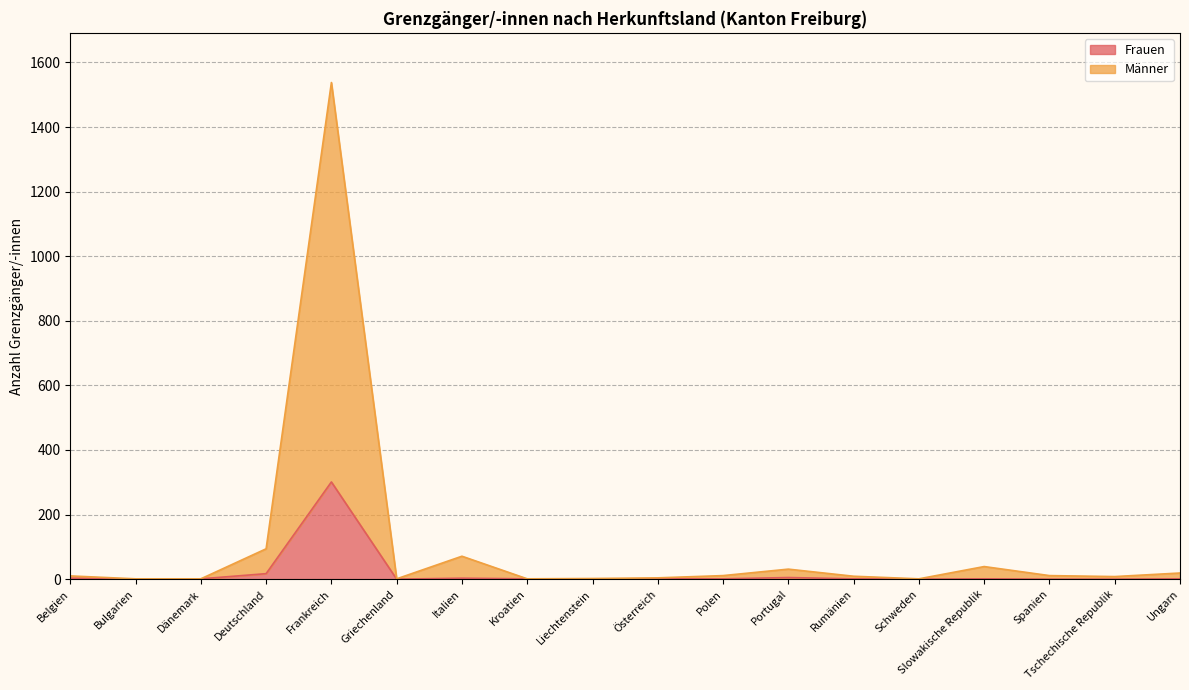

At which label does Männer first exceed 10?

Deutschland